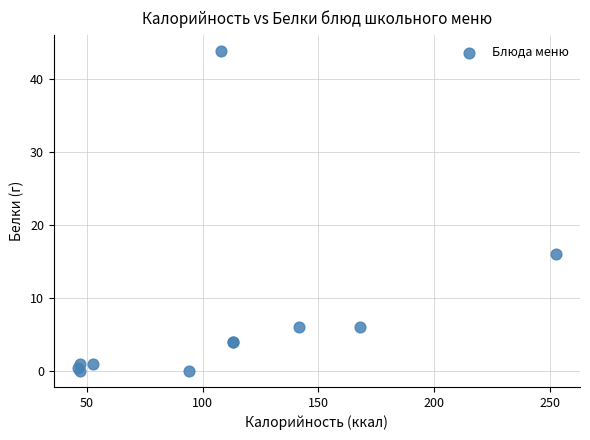

What Y value in the scatter plot is closest to 21?

16.0